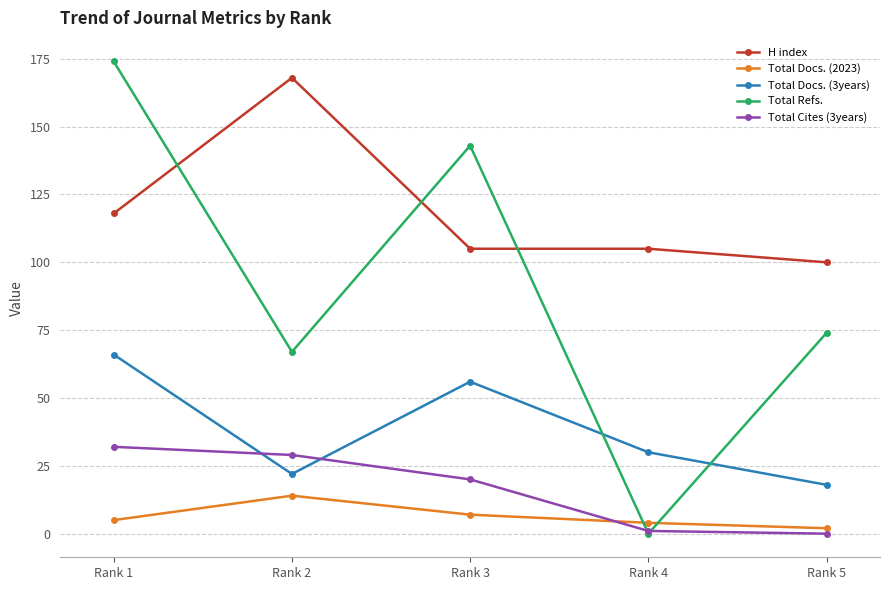

Is this an area chart (filled region under the line)?

No